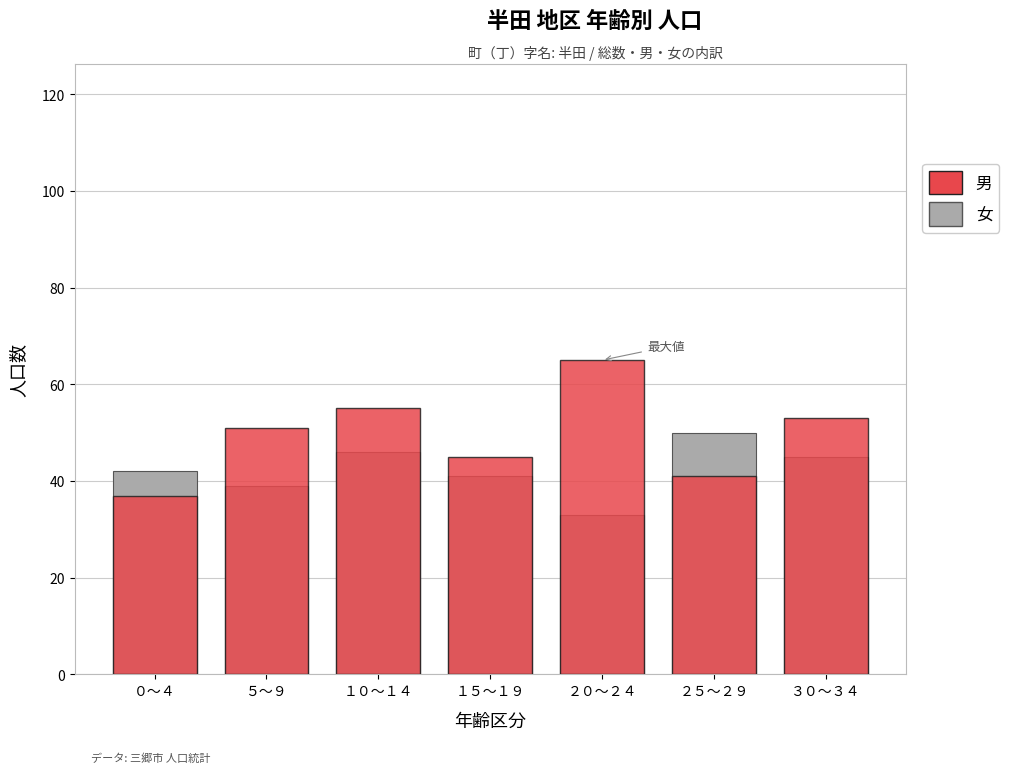

Which series has the largest total across all categories?

男